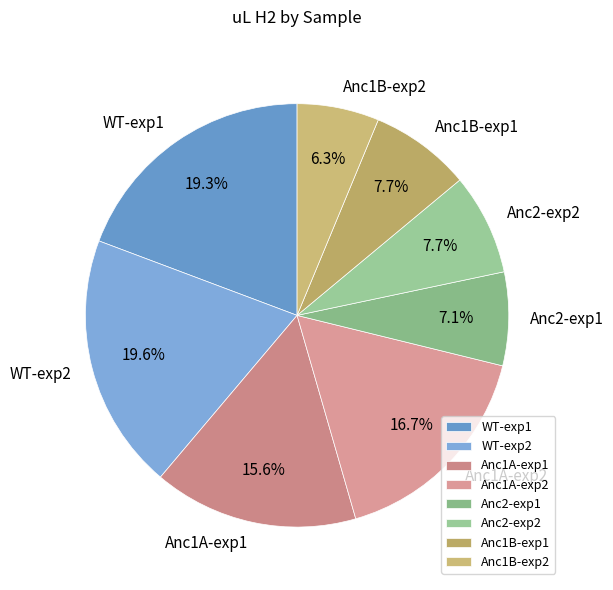

What percentage is the WT-exp1 slice, to the nearest percent?

19%